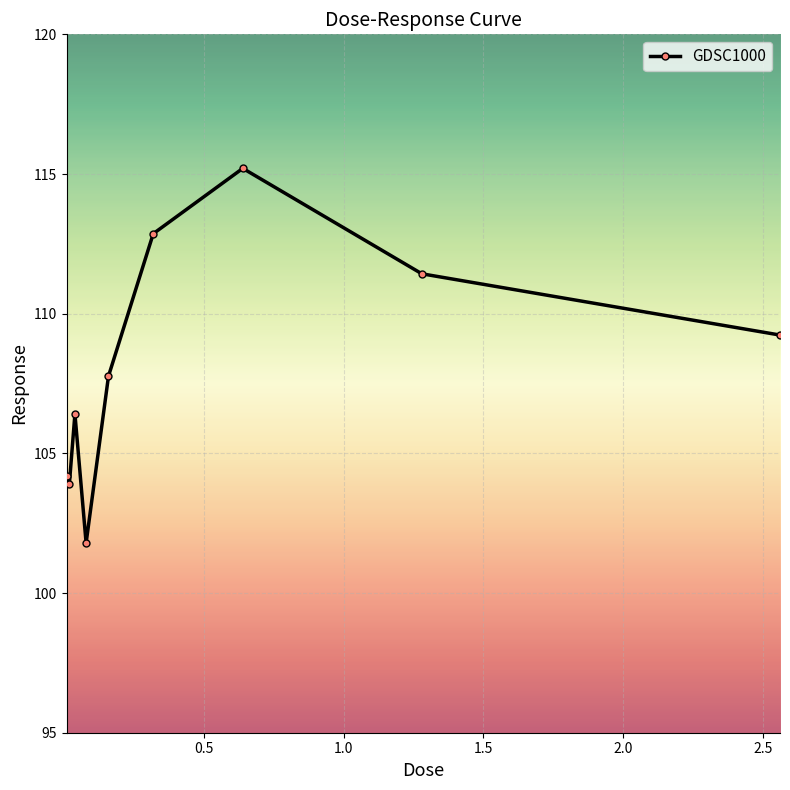

What is the value of the 9th point from the left?

109.2